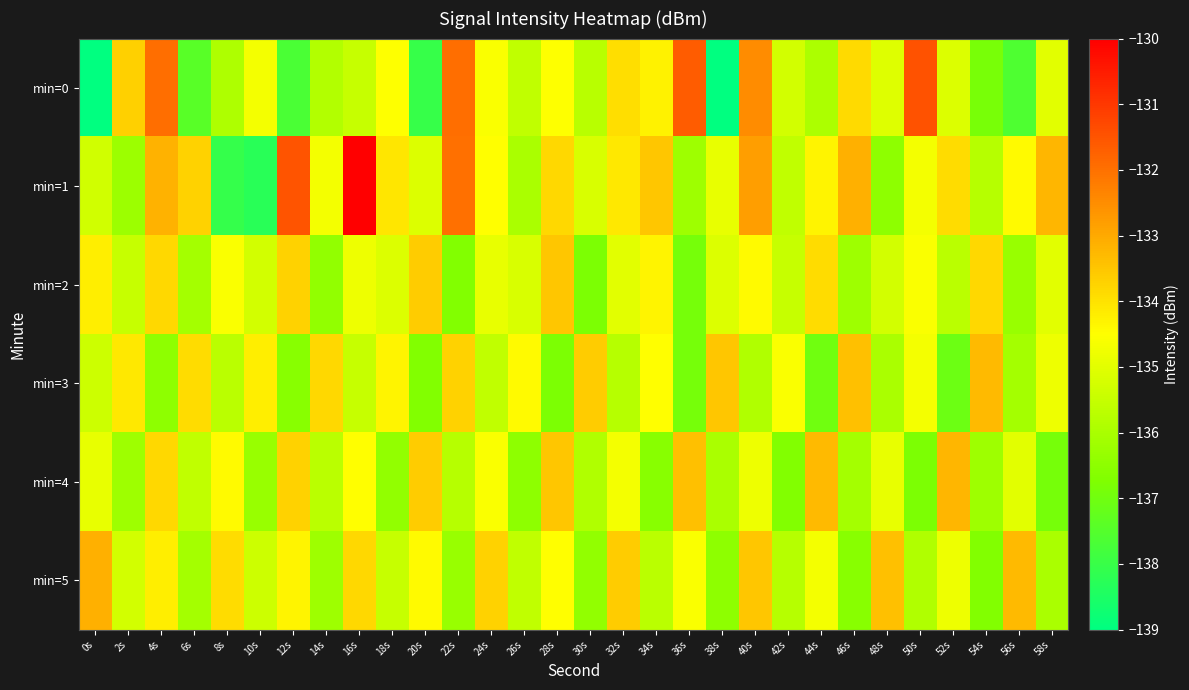

What is the spread (max minus min) of values at 56s?

4.3